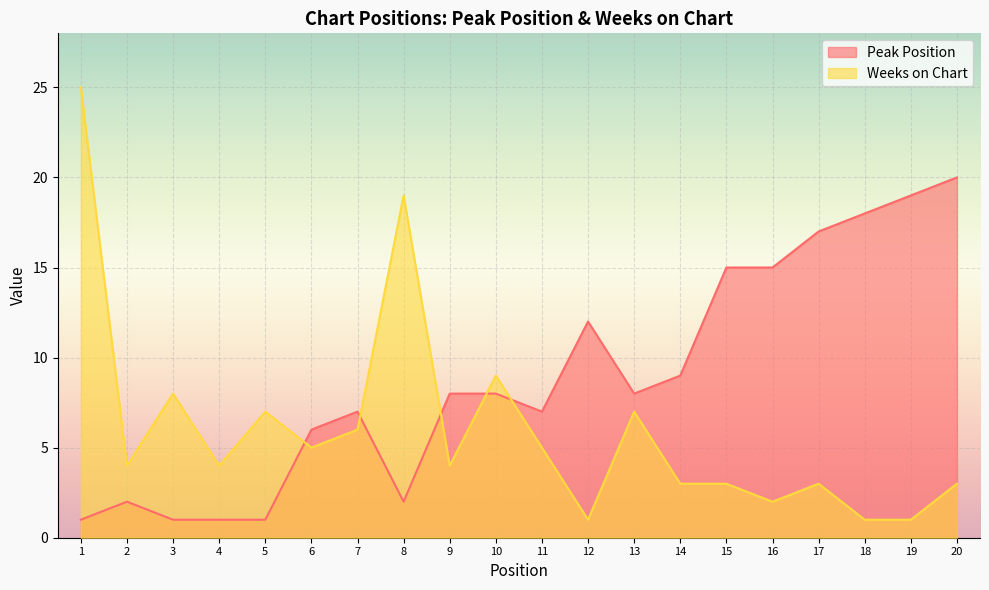

Rank the series by their average value, from lowest to highest.

Weeks on Chart, Peak Position